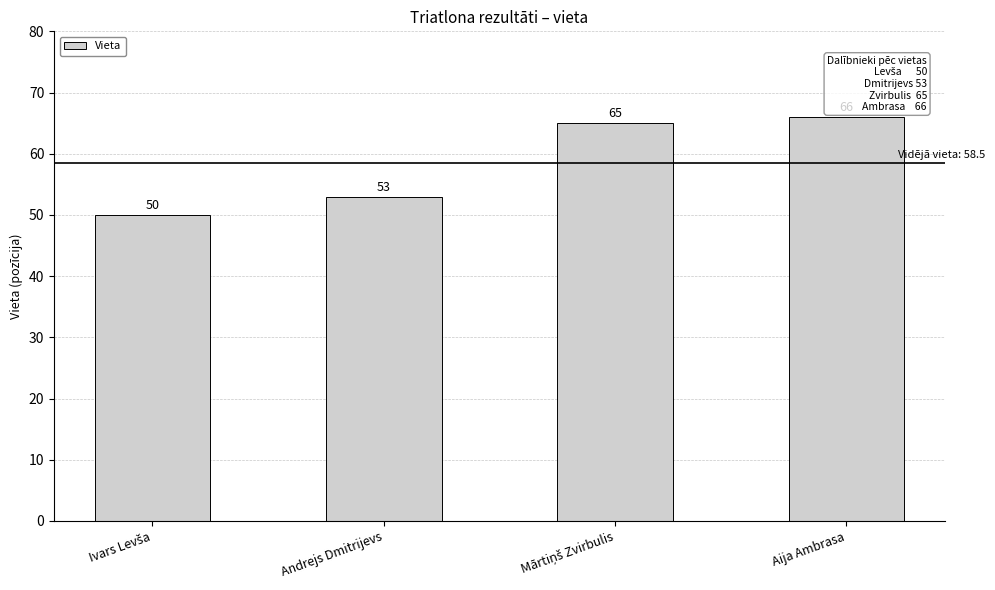

Between Aija Ambrasa and Andrejs Dmitrijevs, which is larger?

Aija Ambrasa